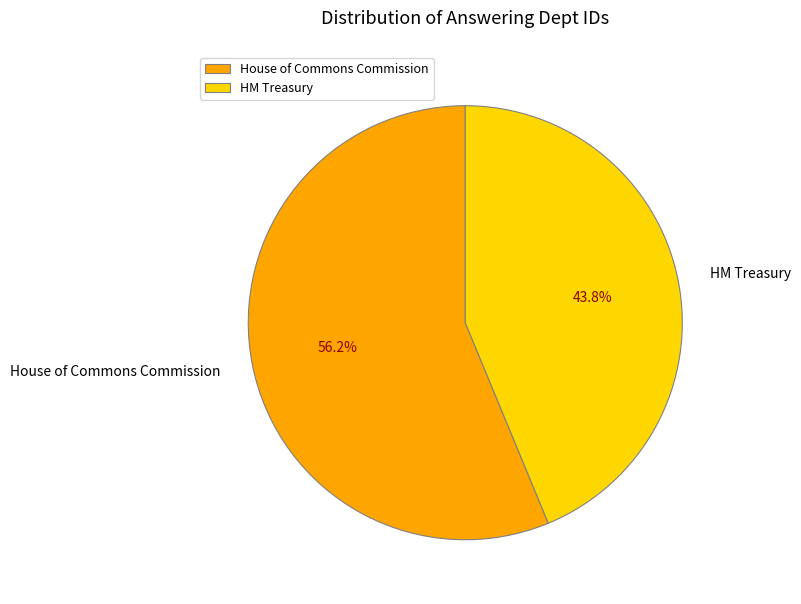

Is it true that House of Commons Commission is 48% of the pie?

False